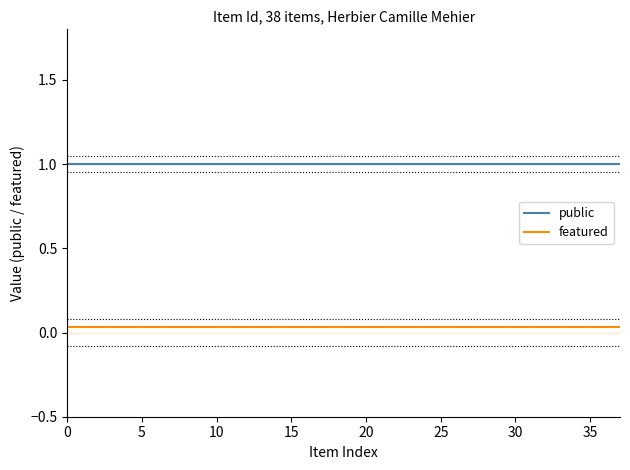

What are all the series names shown in the legend?

public, featured